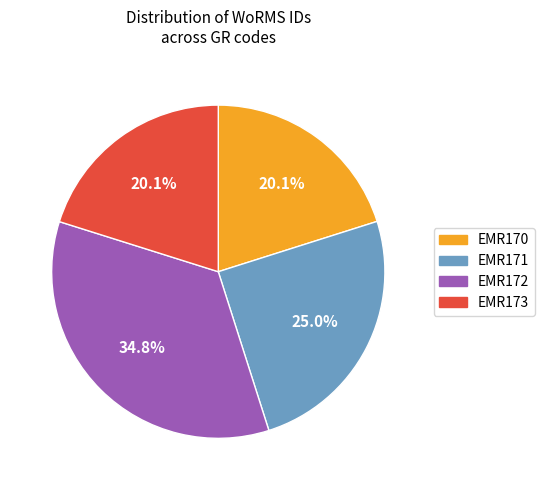

Which slice is the largest?

EMR172